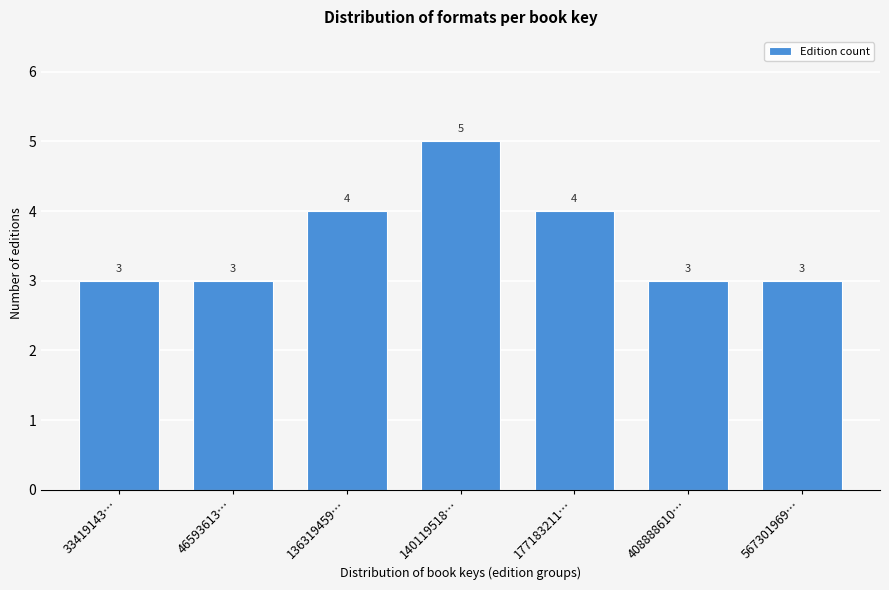

Reading left to right, transcribe all the data shown in this chart.

3	3	4	5	4	3	3